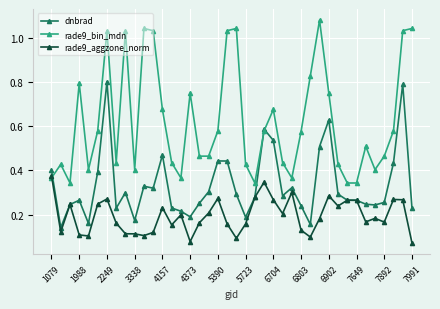

True or false: dnbrad has more than 0 interior local peaks.

True